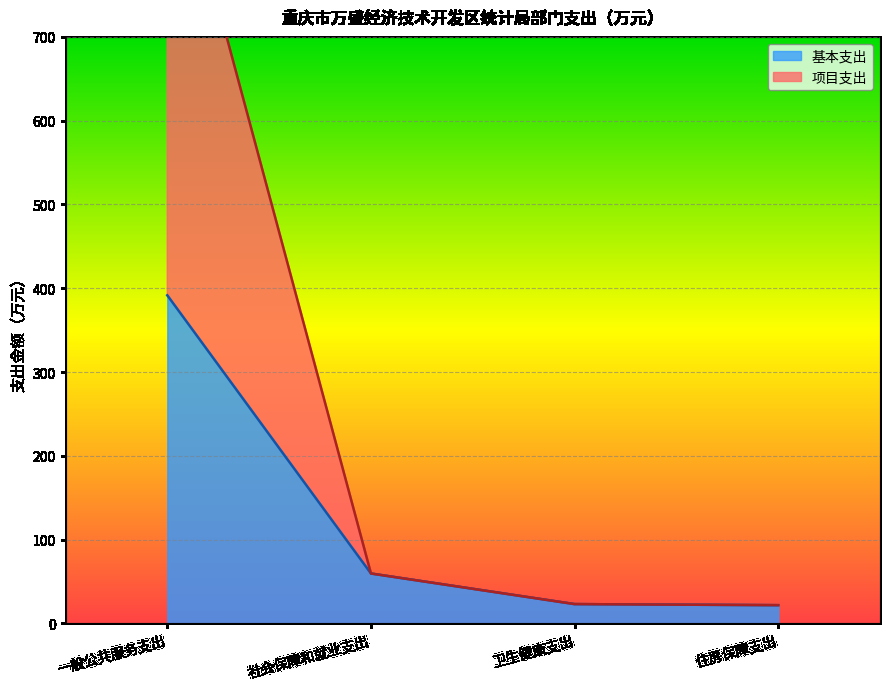

True or false: 项目支出 and 基本支出 intersect in this chart.

False